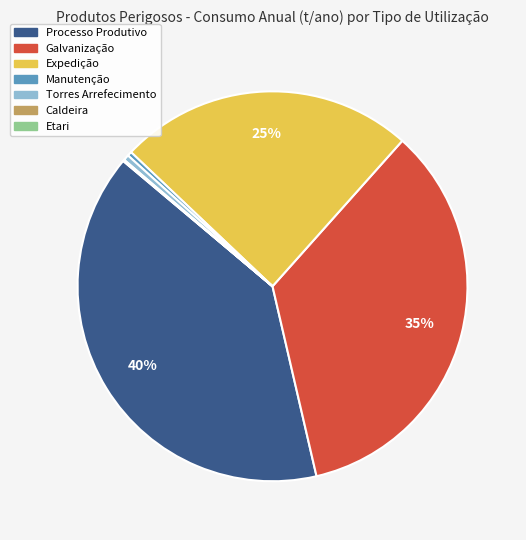

Does any single category account for the majority?

No